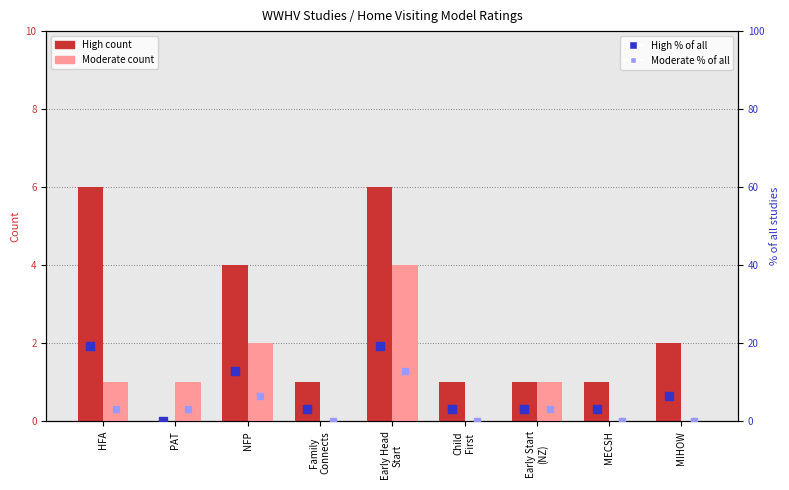

Which series reaches the maximum Y coordinate?

High (% of all)